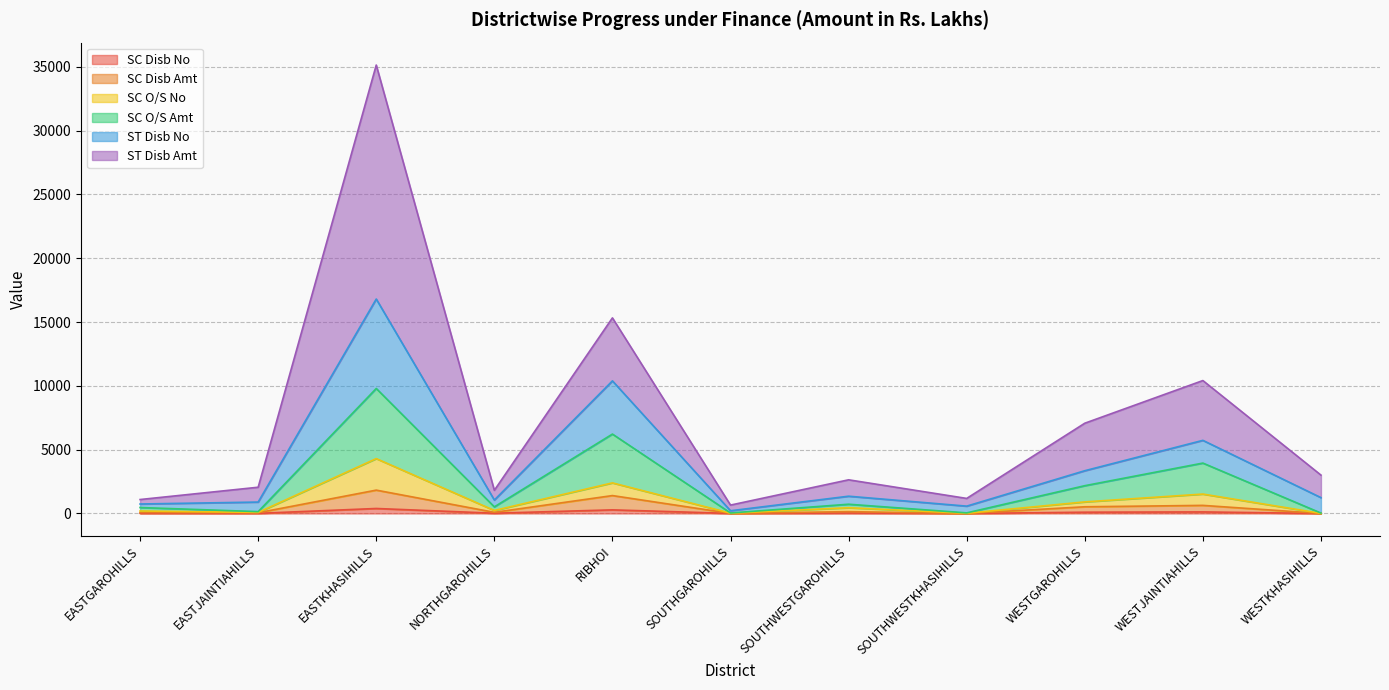

At which category is the sum across all series the highest?

EASTKHASIHILLS